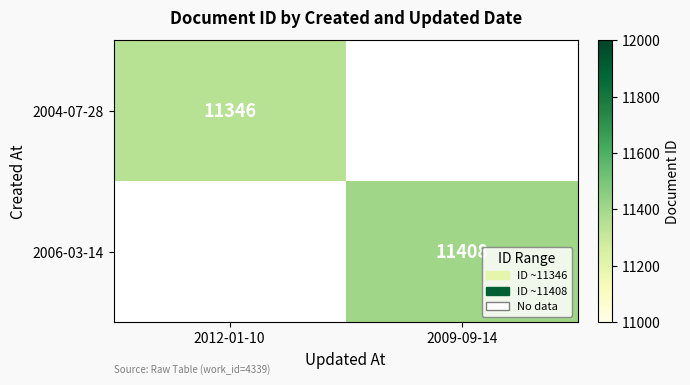

The value of 2004-07-28 at 2012-01-10 is 17091.8. True or false?

False